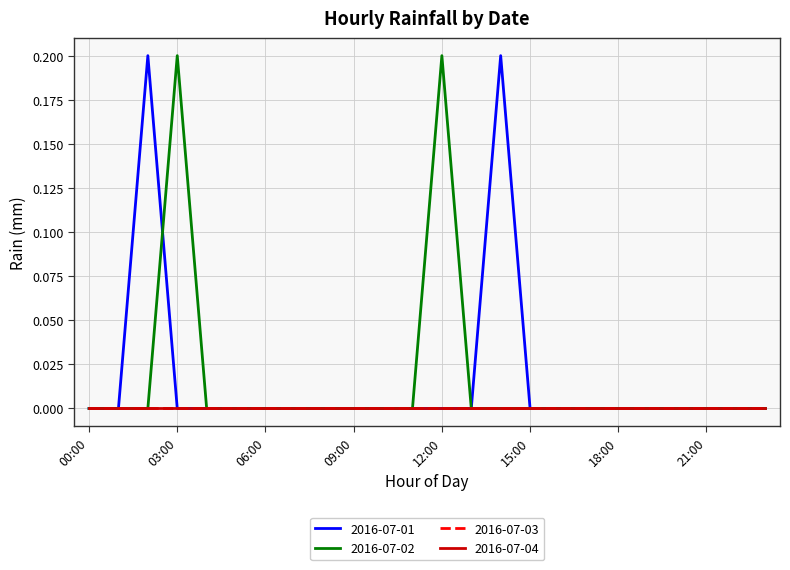

Does the chart display data point markers on the line(s)?

No